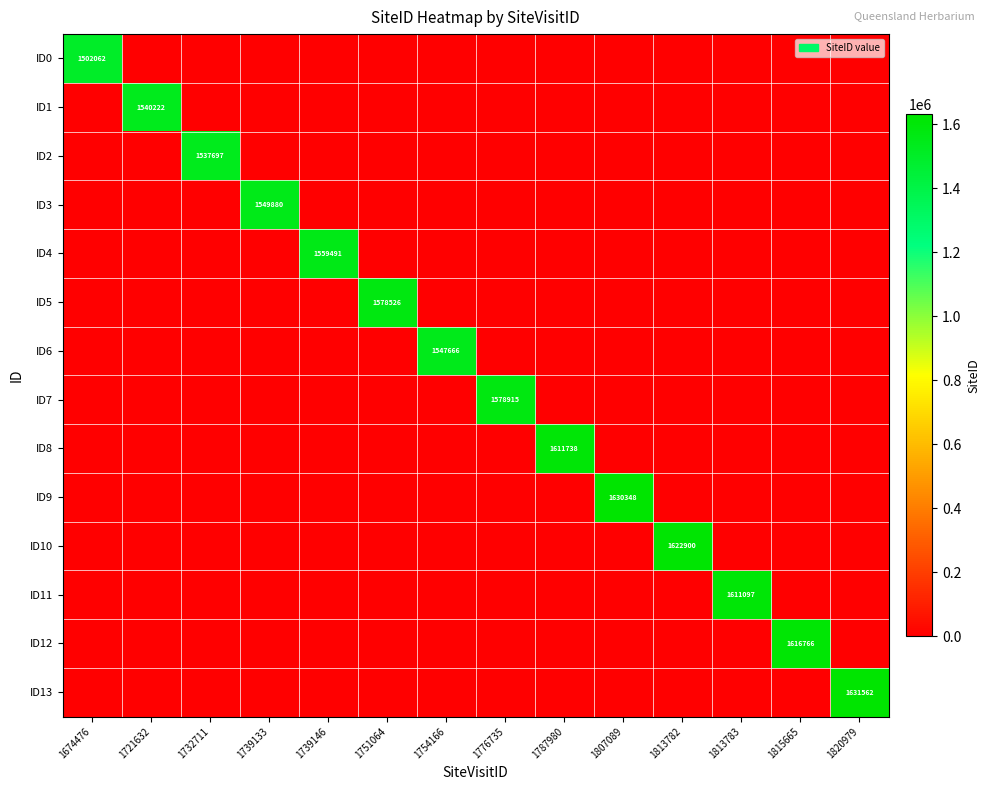

Where is ID8 nearest to the value 805869?

1674476